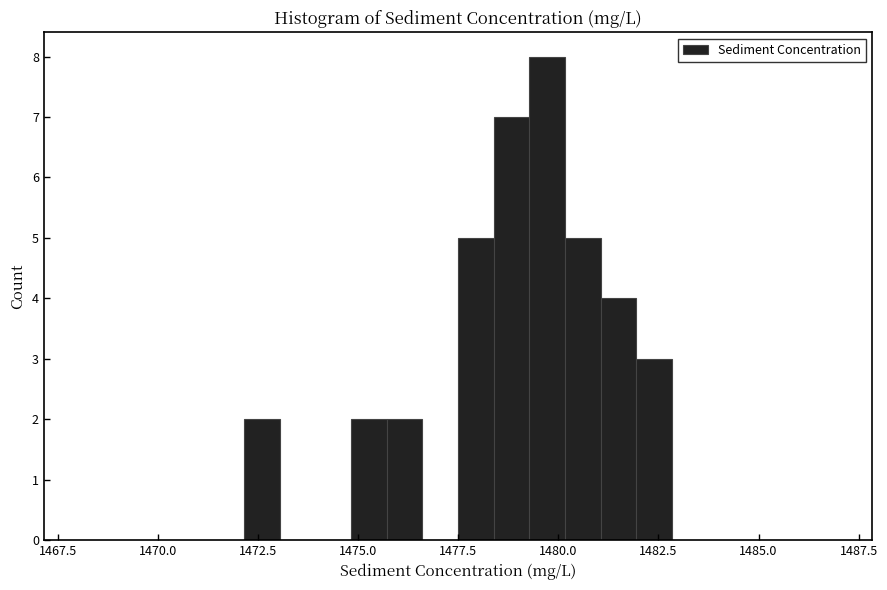

Around what value on the x-axis is the tallest bar? Give the approximate position of its centre, as read against the axis.

1479.5